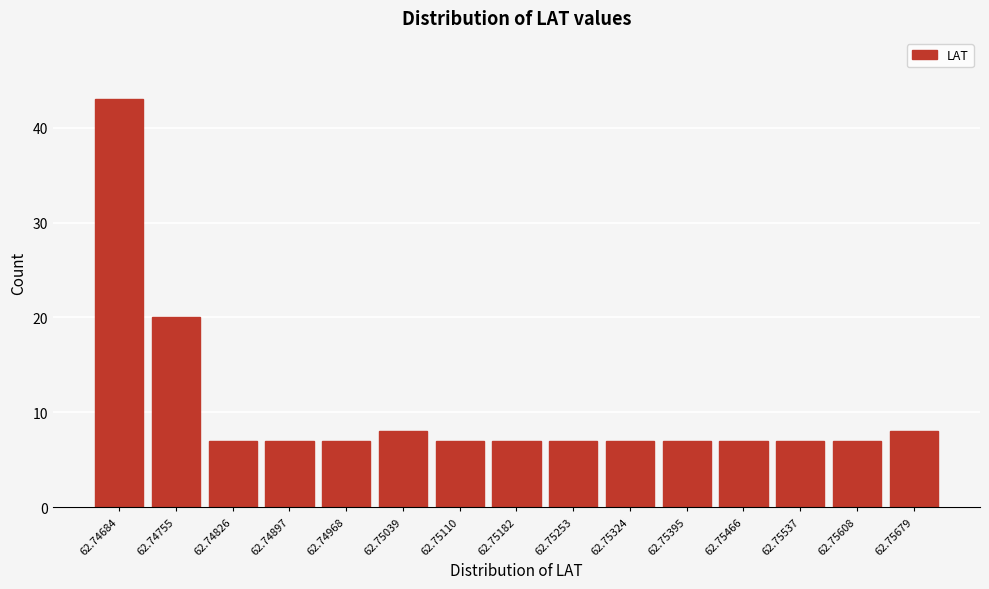

Reading left to right, list all the values displayed in this chart.

62.74684=43	62.74755=20	62.74826=7	62.74897=7	62.74968=7	62.75039=8	62.75110=7	62.75182=7	62.75253=7	62.75324=7	62.75395=7	62.75466=7	62.75537=7	62.75608=7	62.75679=8